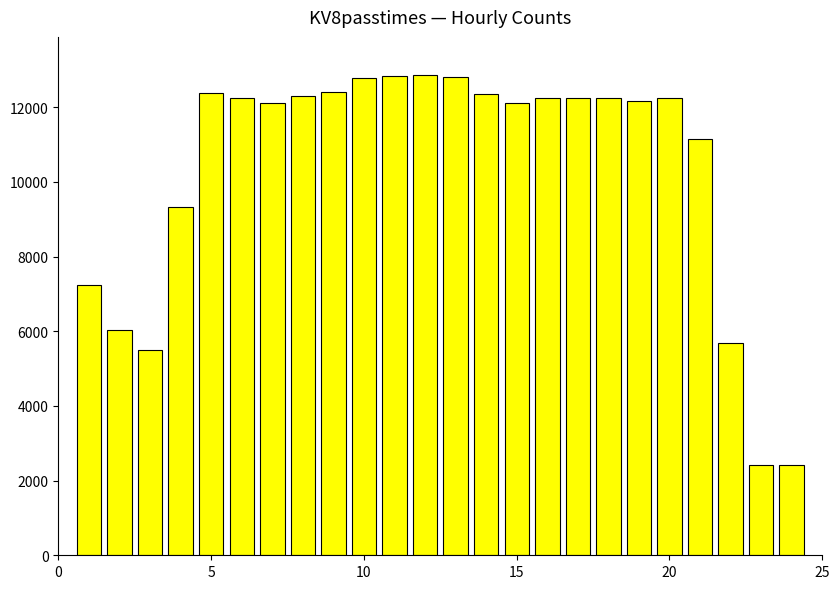

What is the sum of all values?

248103